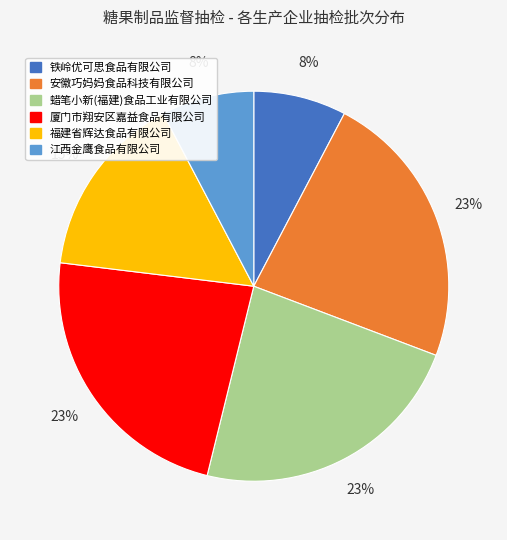

Count the number of slices in the pie.

6